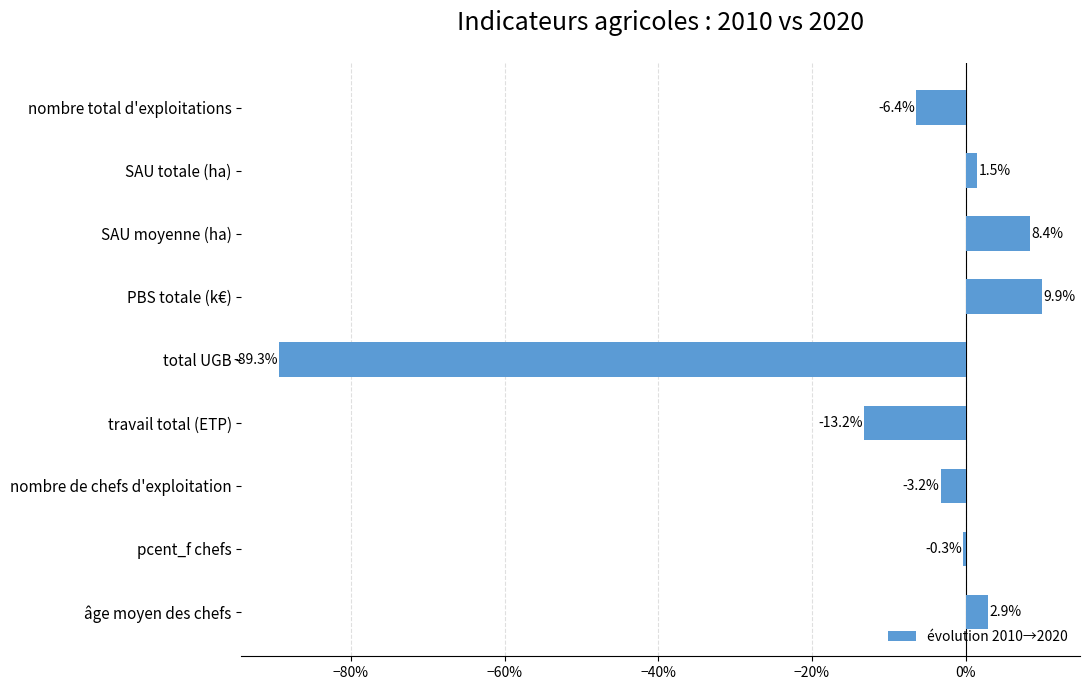

What is the sum of all values?

-0.9